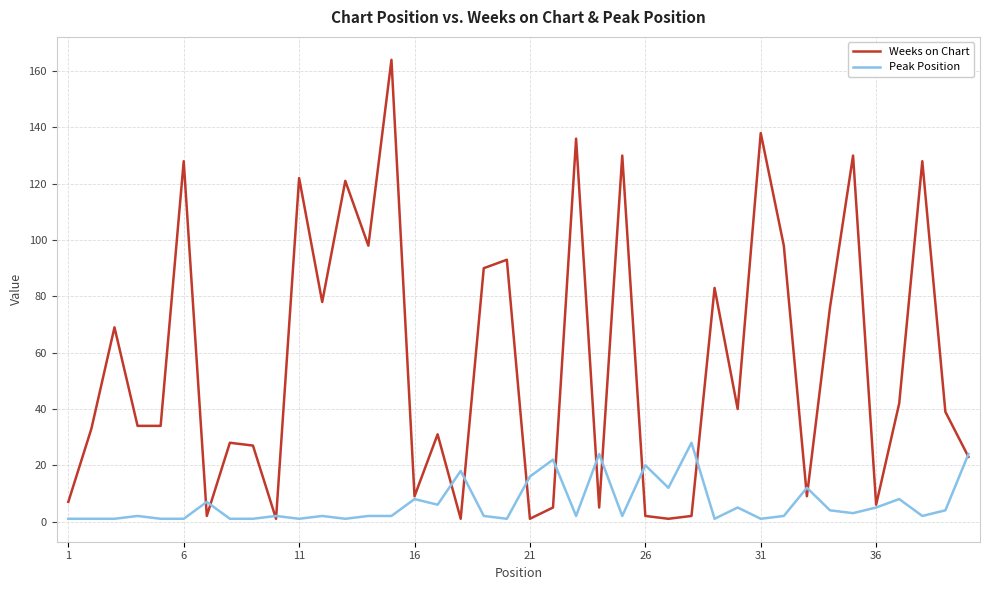

What is the highest value of the Peak Position series?

28